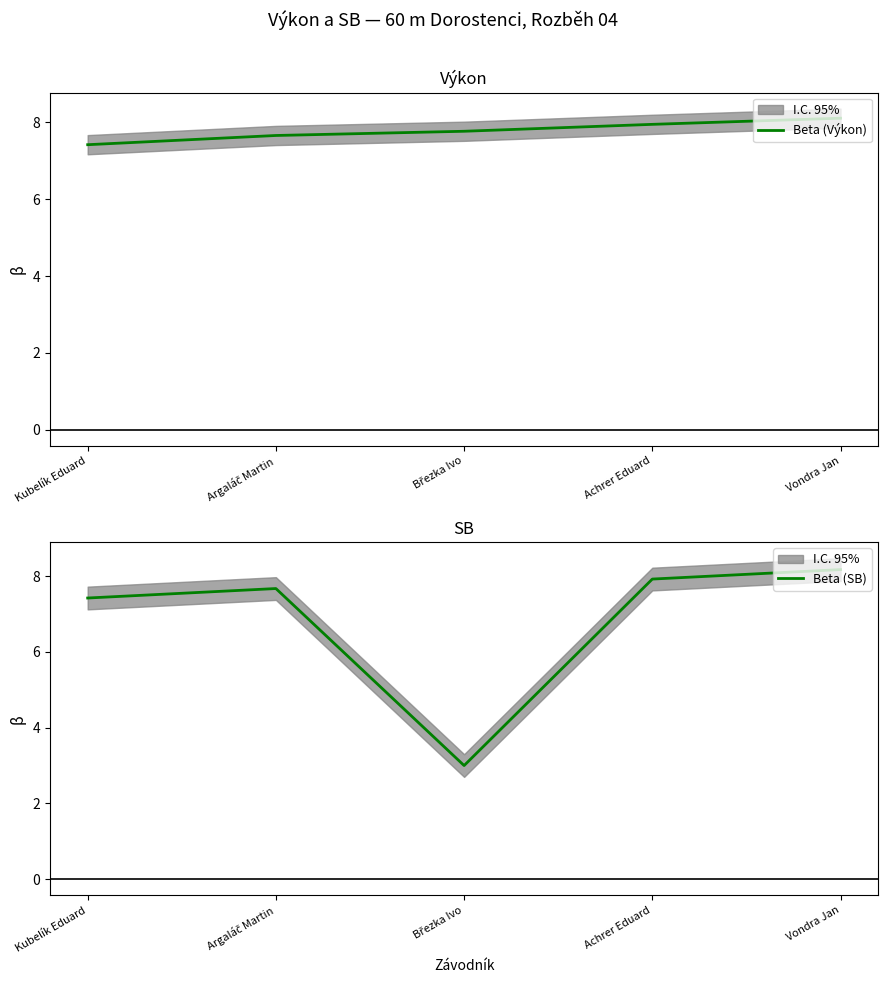

What is the total value across all series at Březka Ivo?

10.8